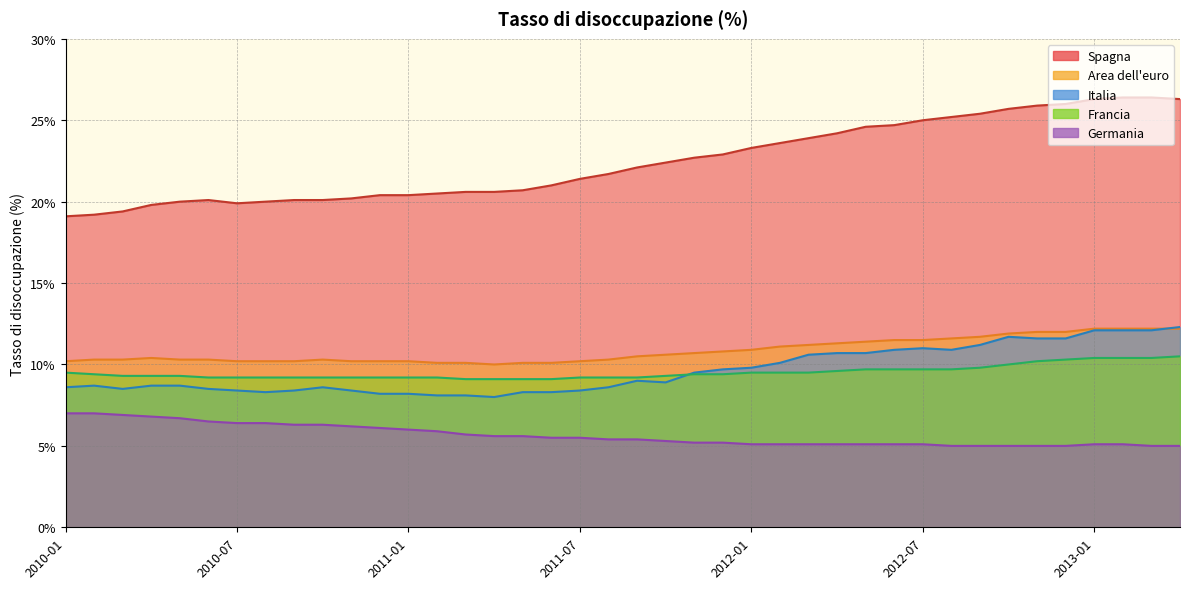

True or false: Spagna and Italia cross at least once.

False